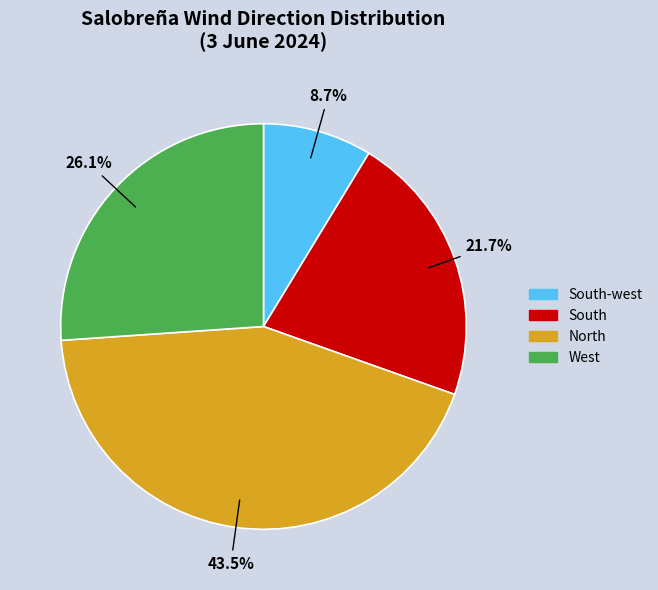

True or false: South-west accounts for 9% of the total.

True